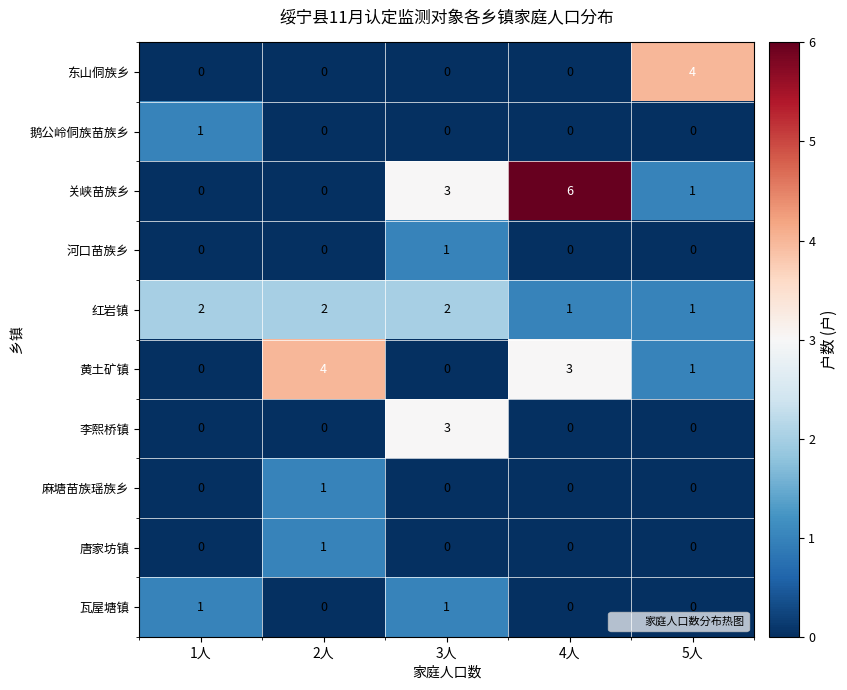

How many data points does each series have?

5